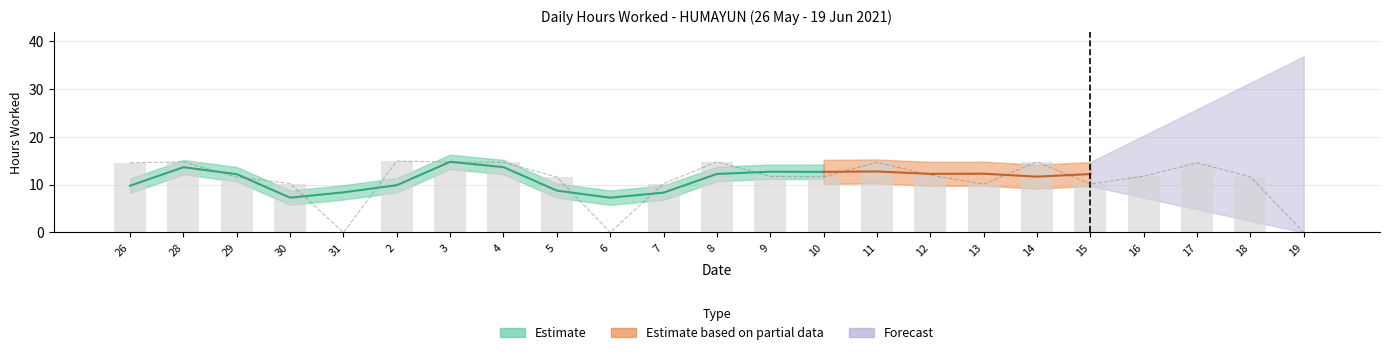

True or false: the data shows 3.4 at 13.

False